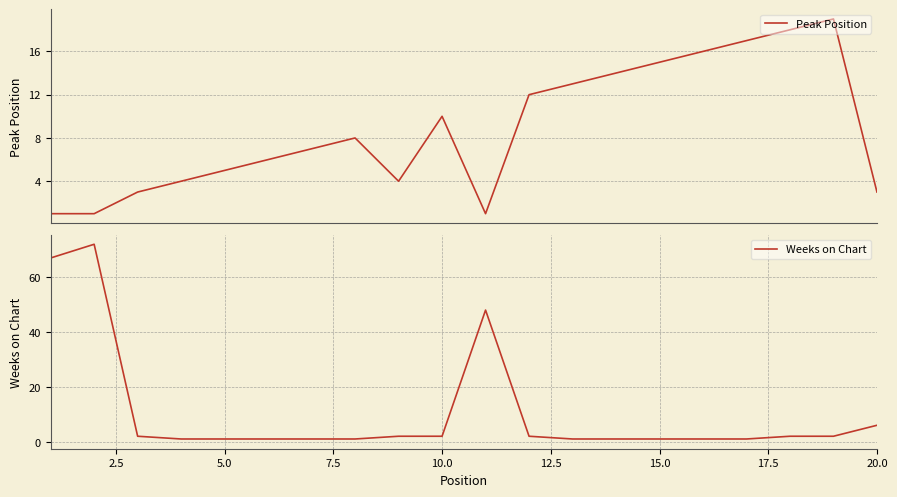

Rank the series by their average value, from lowest to highest.

Peak Position, Weeks on Chart